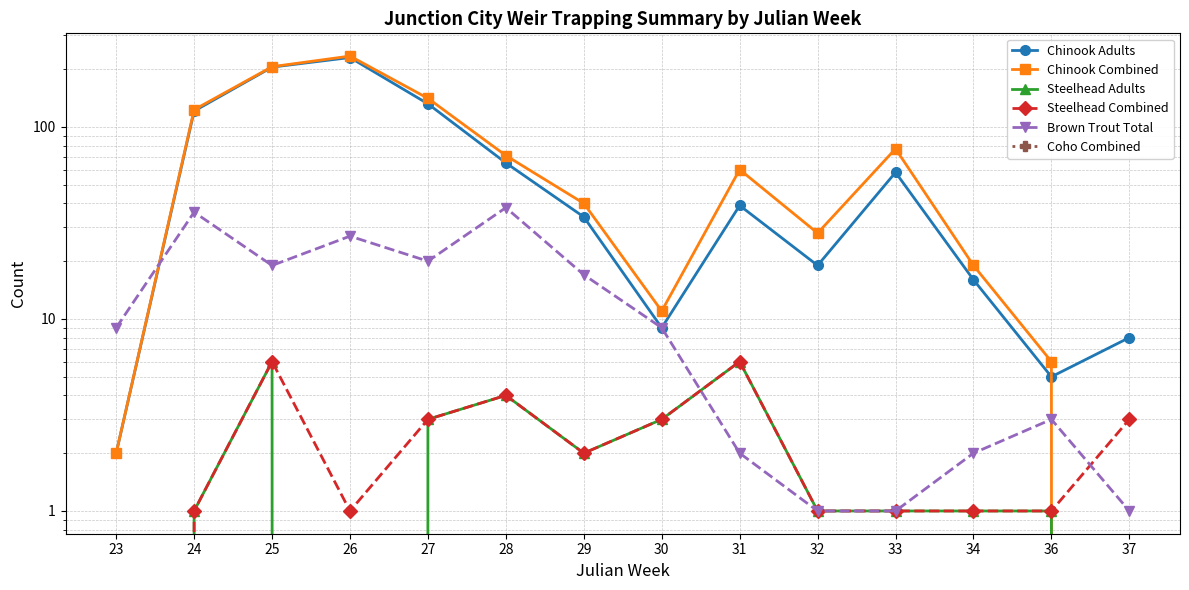

List the series in order of their peak value, highest first.

Chinook Combined, Chinook Adults, Brown Trout Total, Steelhead Adults, Steelhead Combined, Coho Combined